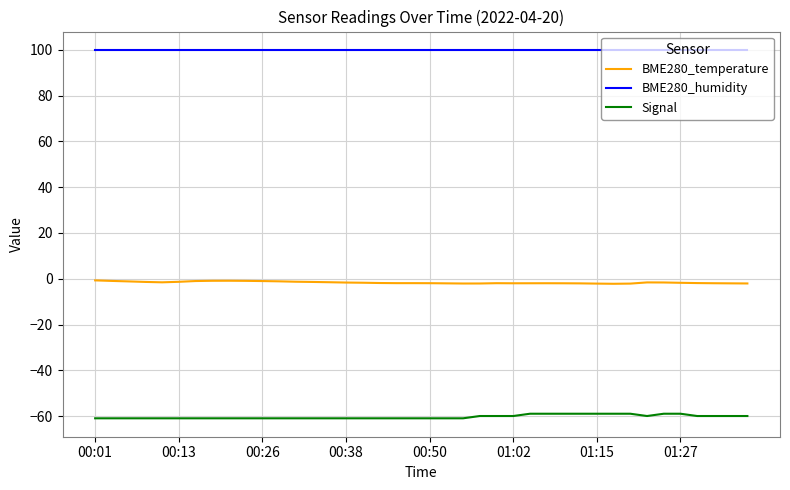

Rank the series by their maximum value, from highest to lowest.

BME280_humidity, BME280_temperature, Signal